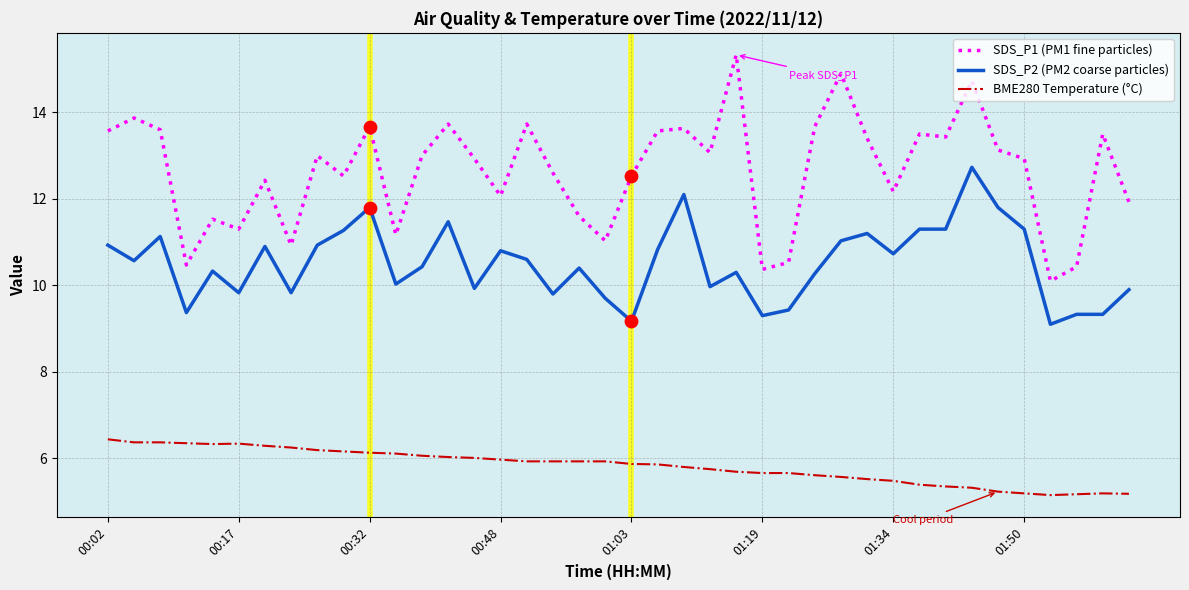

Which series has the widest spread of values?

SDS_P1 (PM1 fine particles)